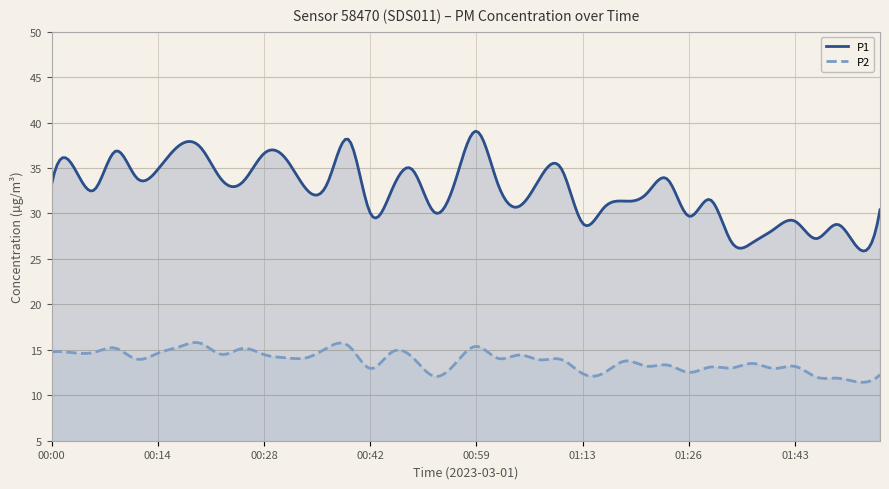

What is the difference between the second highest and second lowest values in the P1 series?

13.0